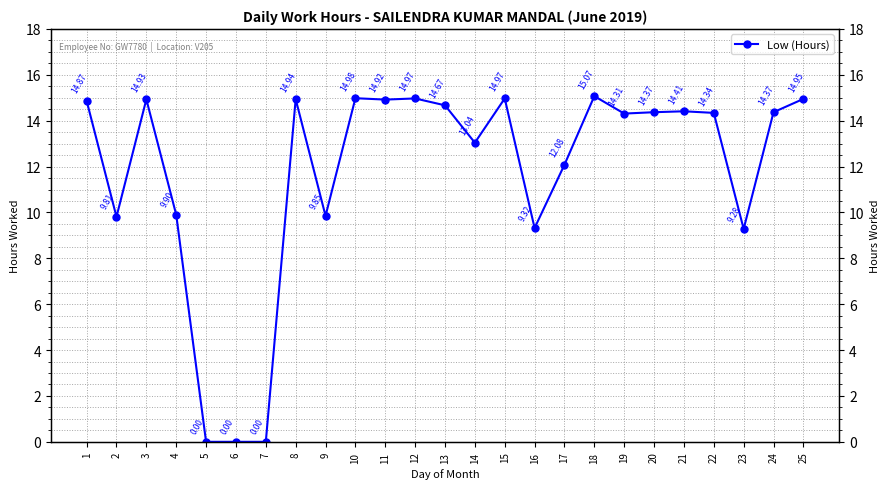

Where is the first local minimum?

2